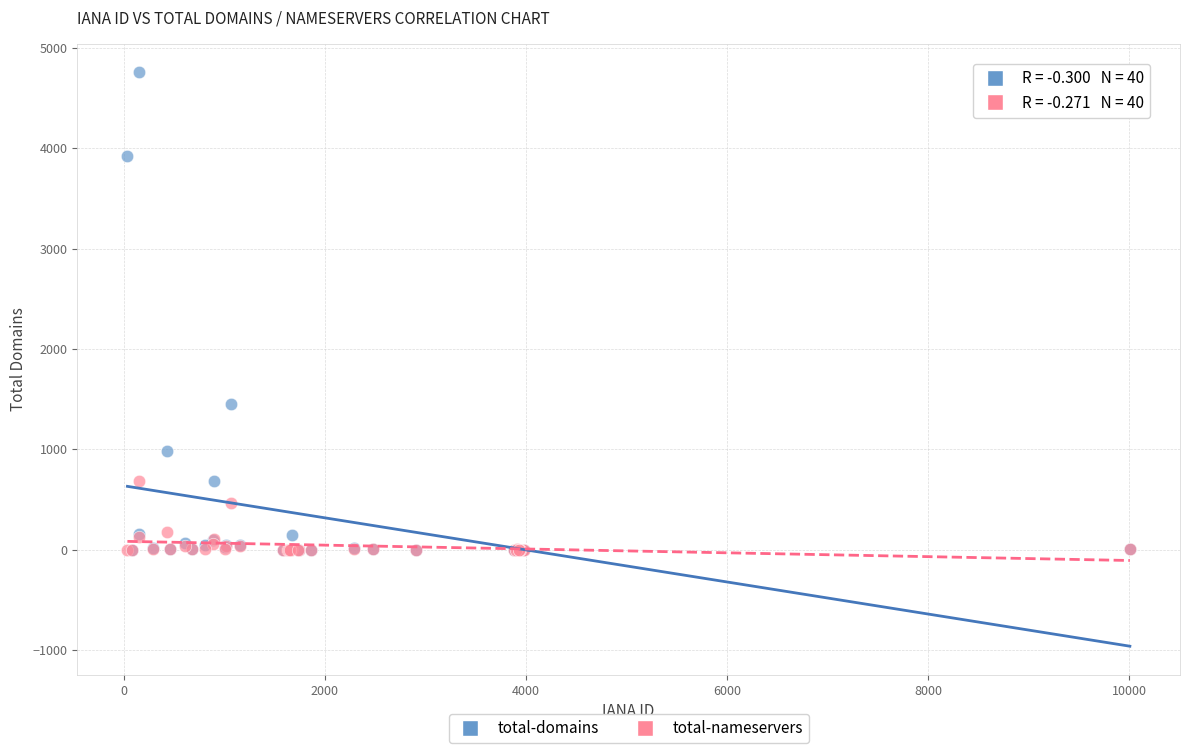

In the total-domains series, what Y value is closest to 2377?

1448